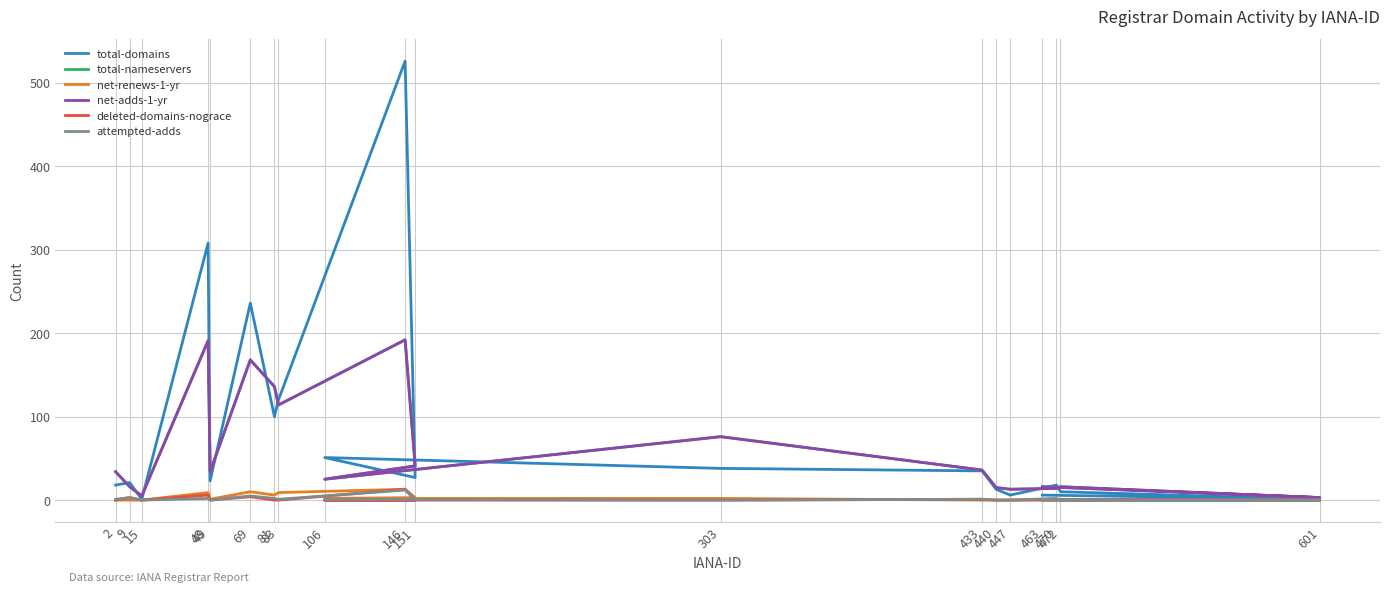

The value of net-renews-1-yr at 463 is 4. True or false?

False